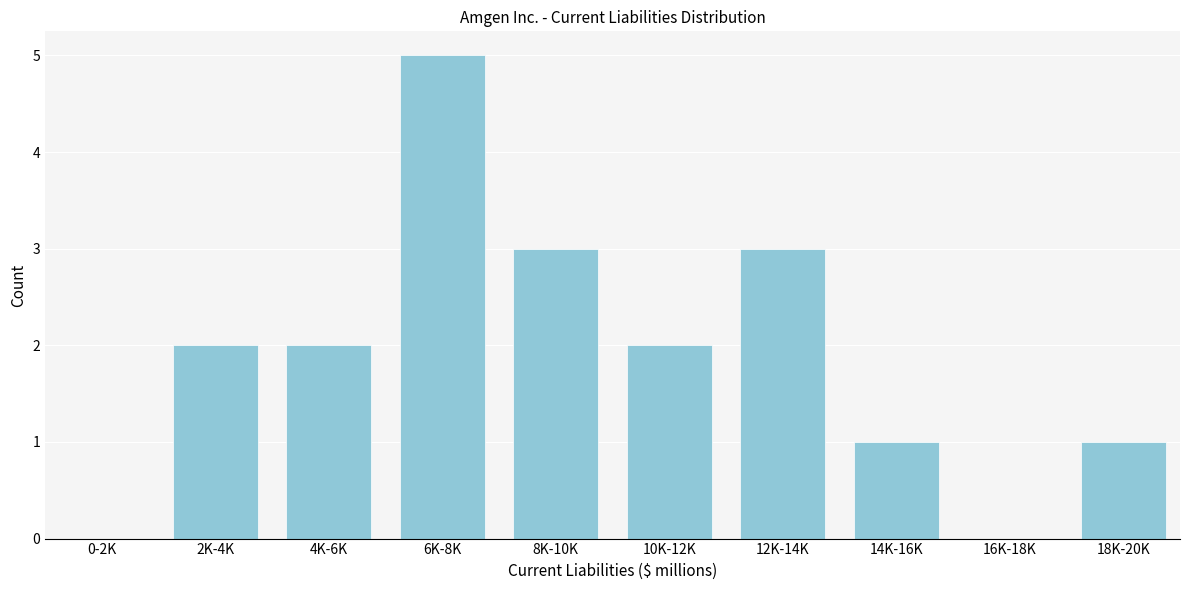

Reading left to right, extract all data points from this chart.

0-2K=0	2K-4K=2	4K-6K=2	6K-8K=5	8K-10K=3	10K-12K=2	12K-14K=3	14K-16K=1	16K-18K=0	18K-20K=1